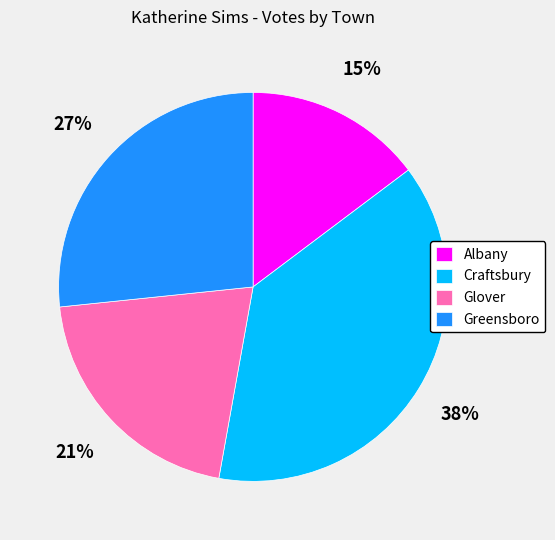

How many slices are in this pie chart?

4